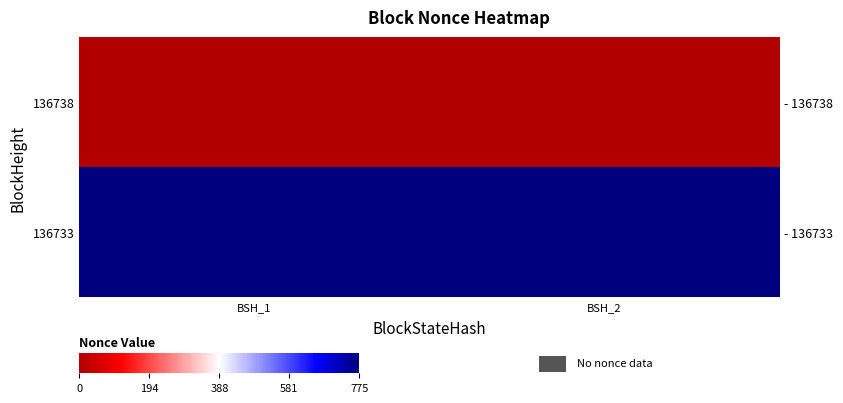

Where is 136738 nearest to the value 0?

BSH_1